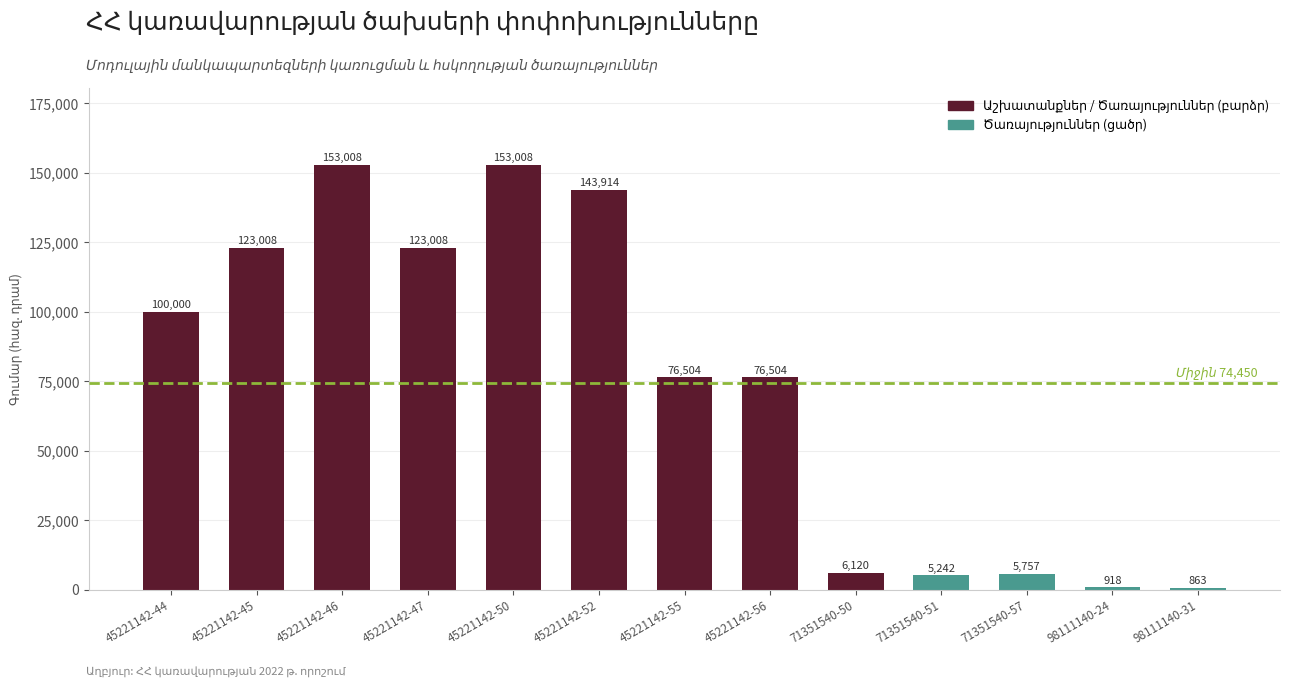

What is the label of the 12th bar from the right?

45221142-45